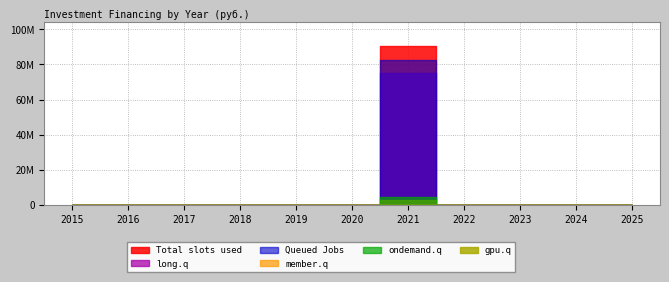

What are all the series names shown in the legend?

Total slots used, Queued Jobs, member.q, long.q, ondemand.q, gpu.q